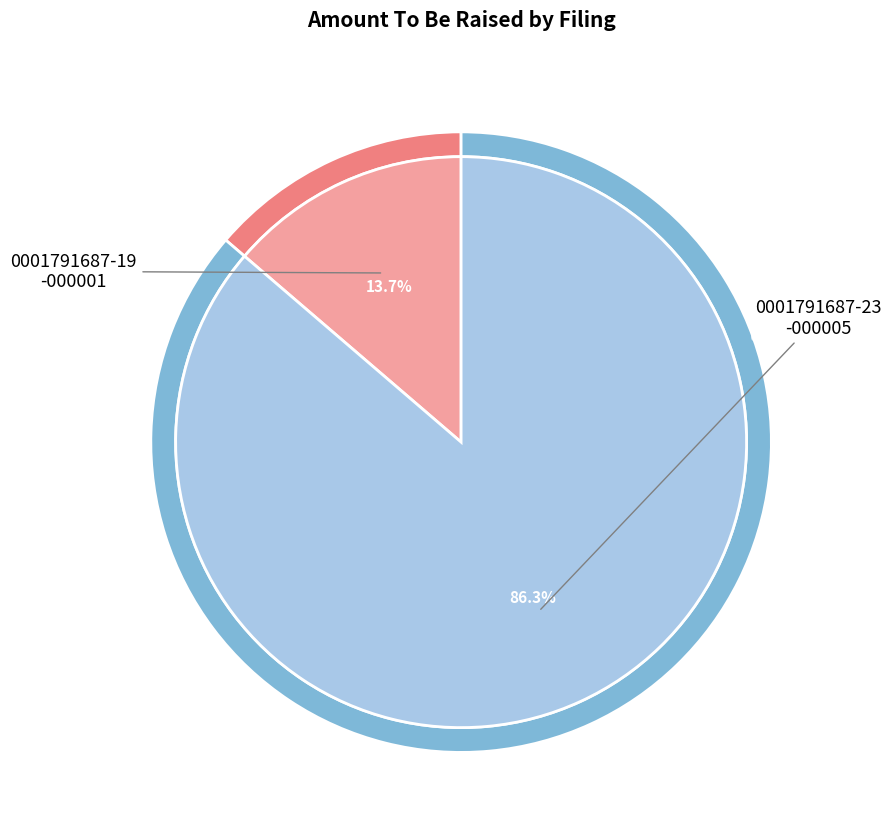

How many segments does this pie chart have?

2